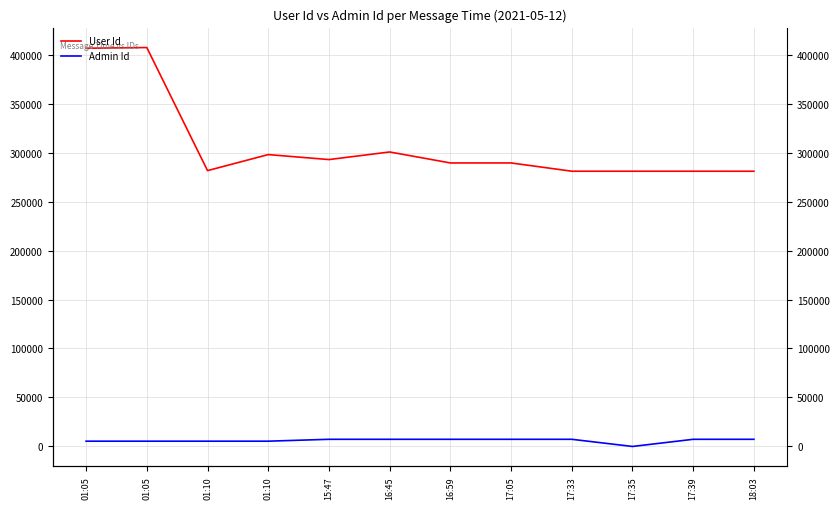

How many values in the Admin Id series are below 7326?

5